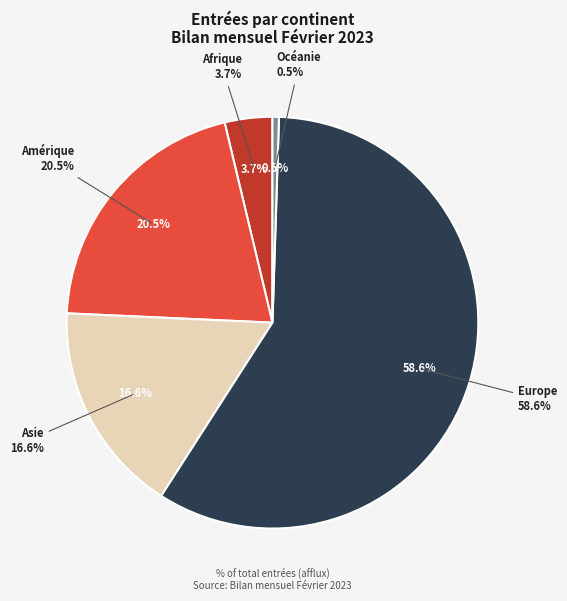

Which slice is the largest?

Europe